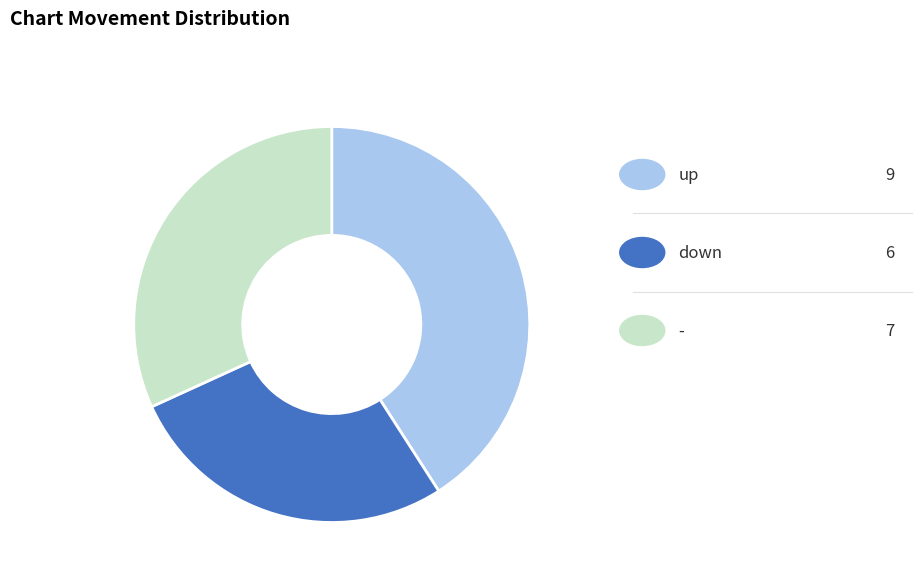

Does any single category account for the majority?

No